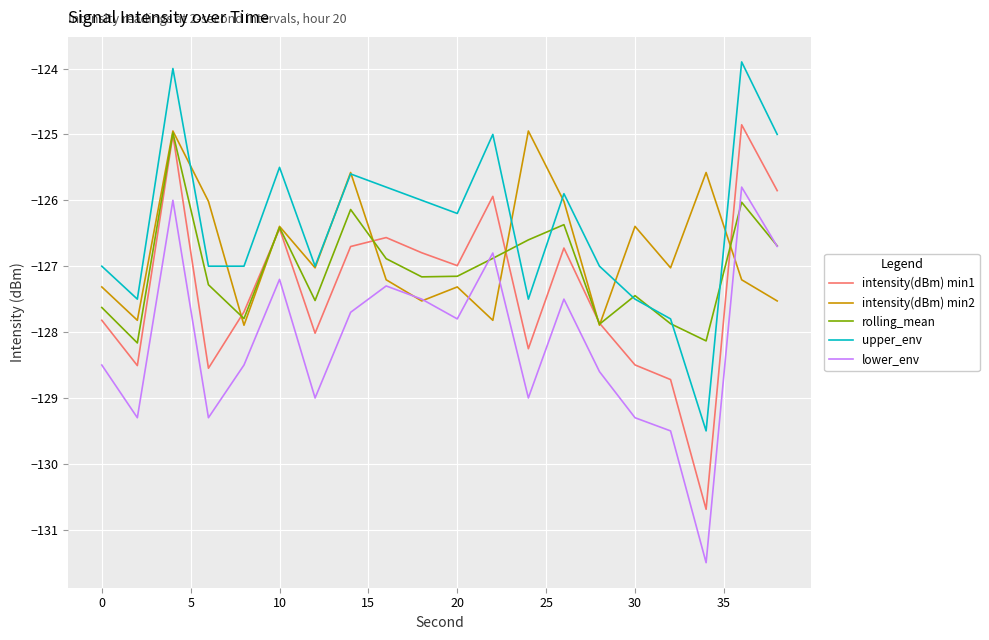

What are all the series names shown in the legend?

intensity(dBm) min1, intensity(dBm) min2, rolling_mean, upper_env, lower_env